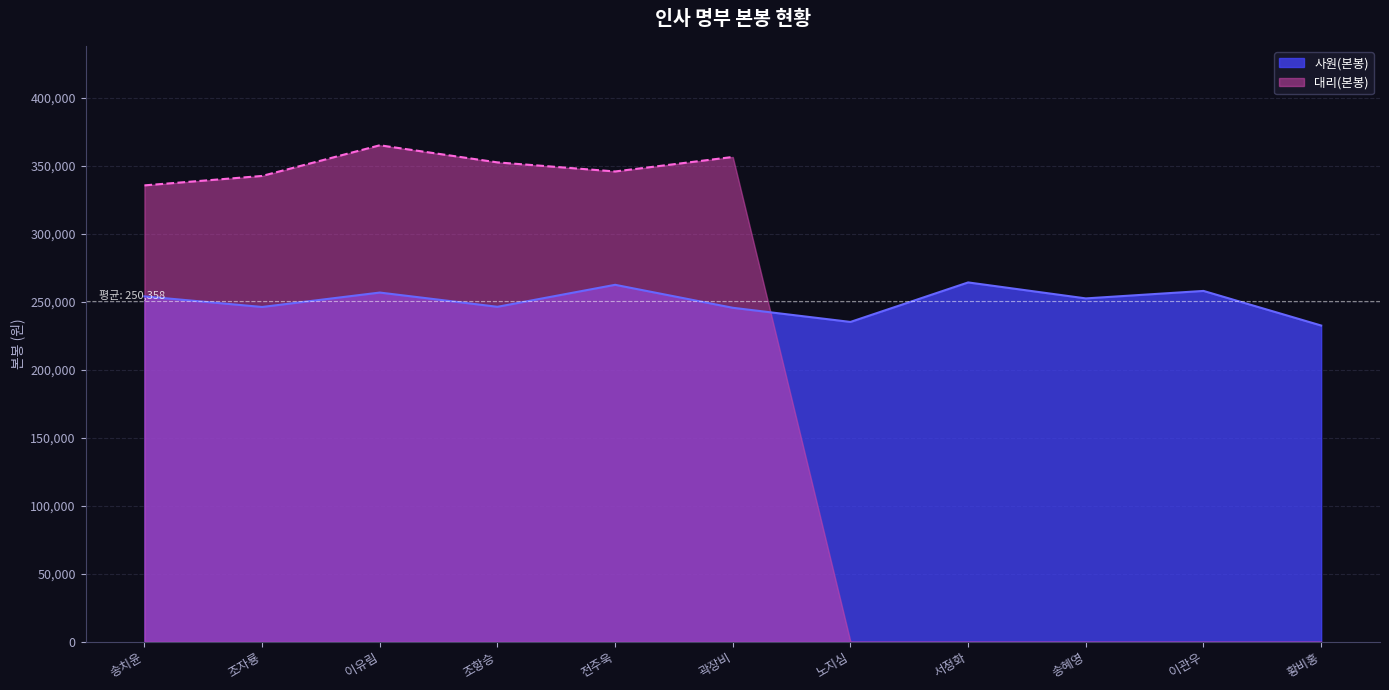

How many interior local valleys (lower than both neighbors) does the data have?

4